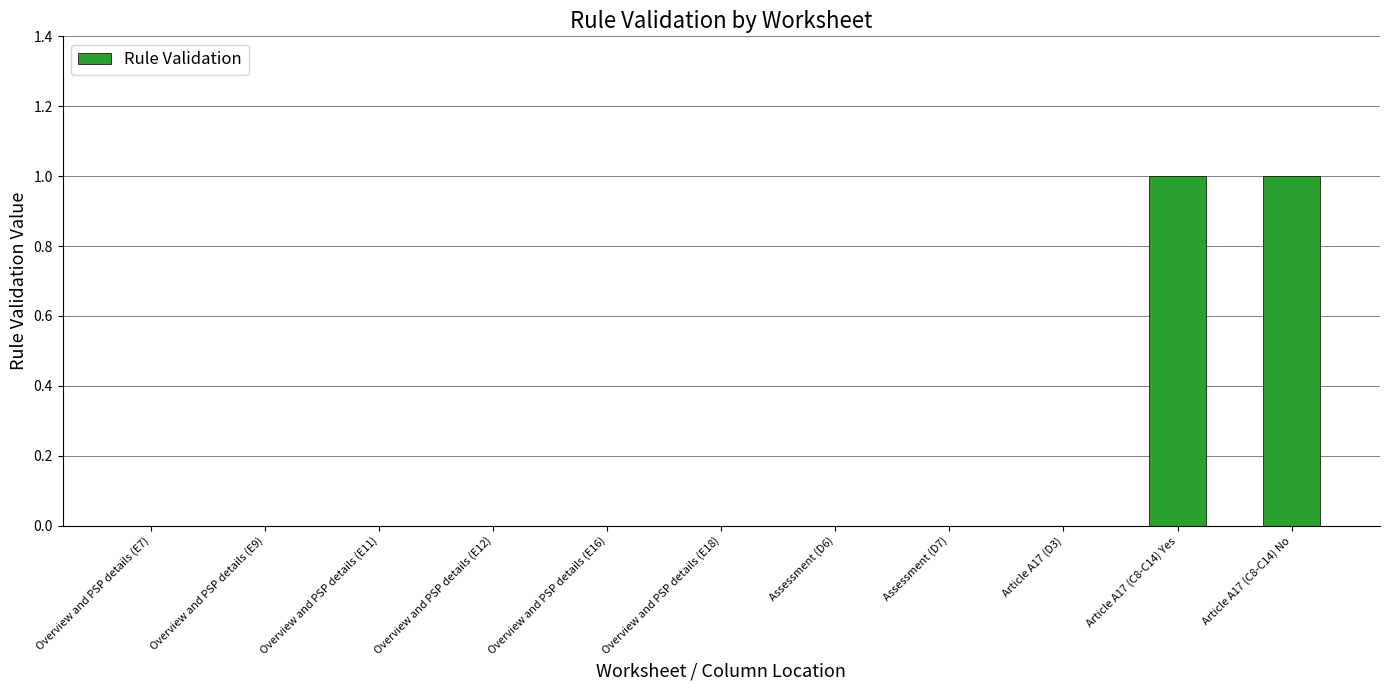

What is the change in value from Overview and PSP details (E12) to Article A17 (C8-C14) No?

+1